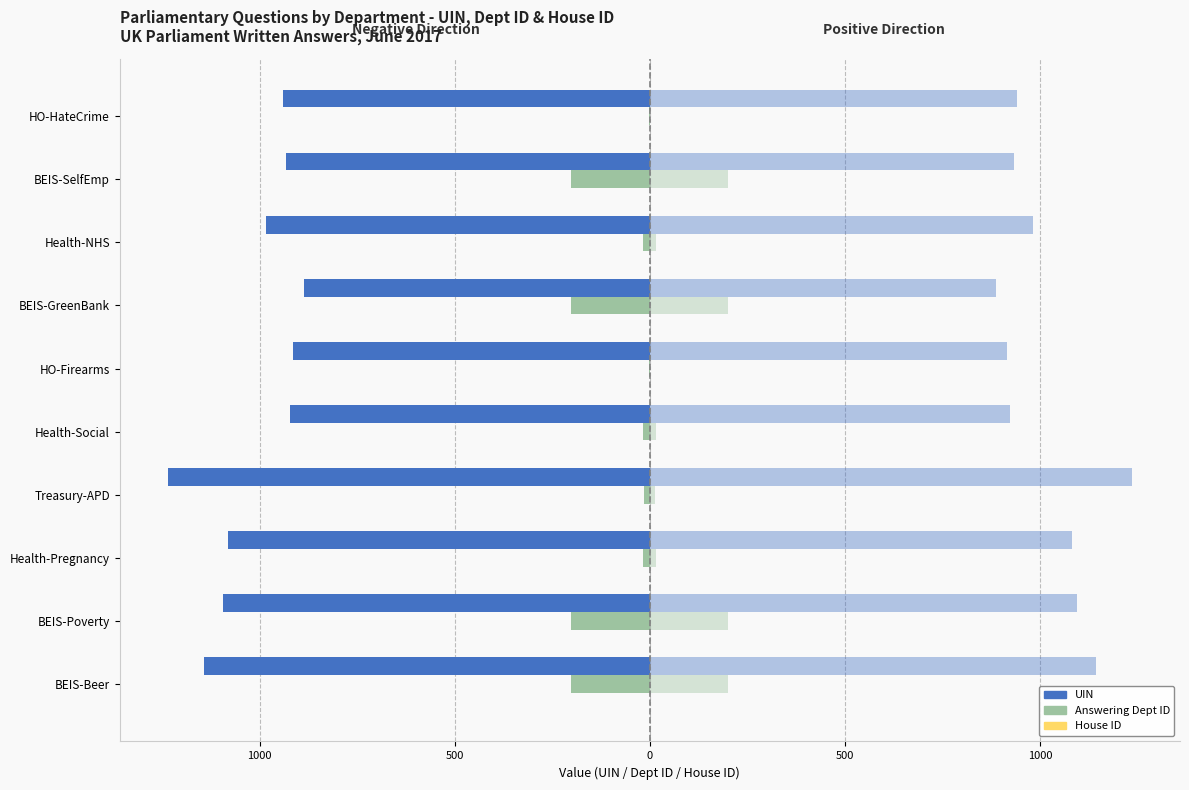

Is the value of UIN at BEIS-SelfEmp greater than the value of Answering Dept ID at BEIS-GreenBank?

No